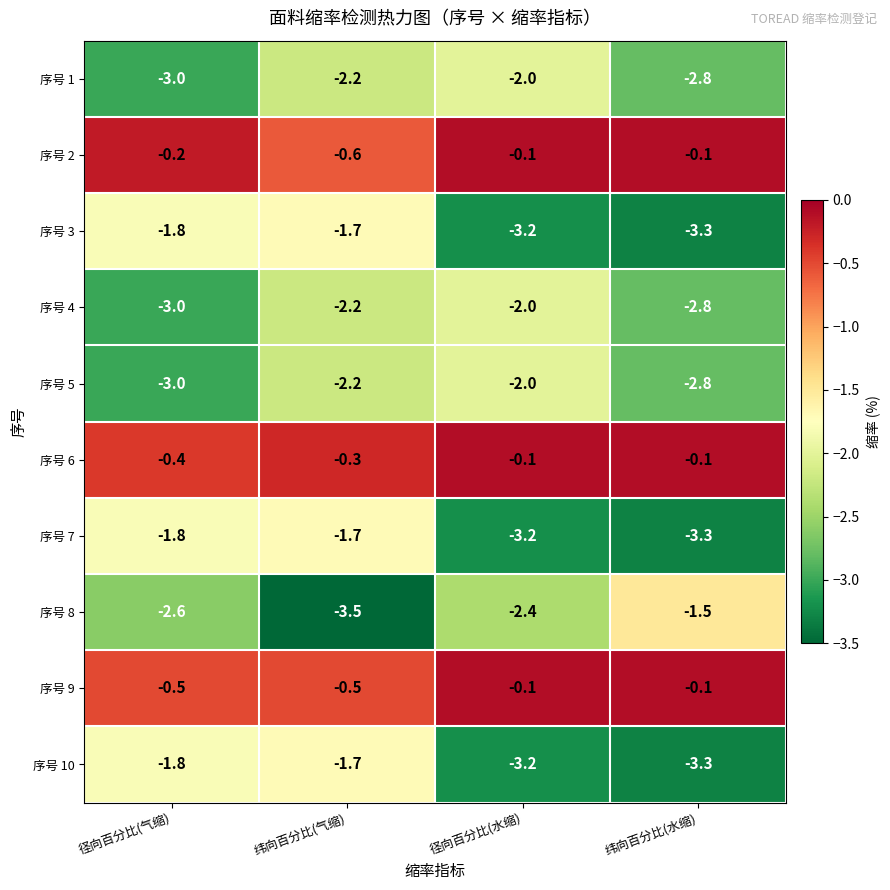

What is the smallest value displayed?

-3.5